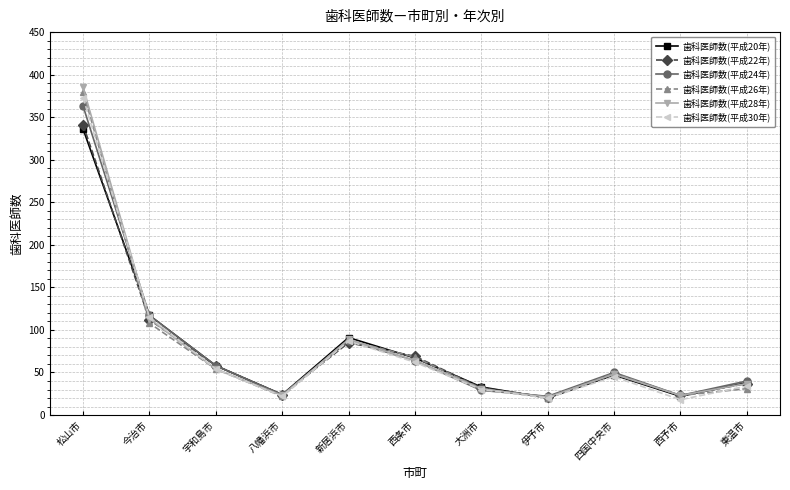

How many data points does each series have?

11